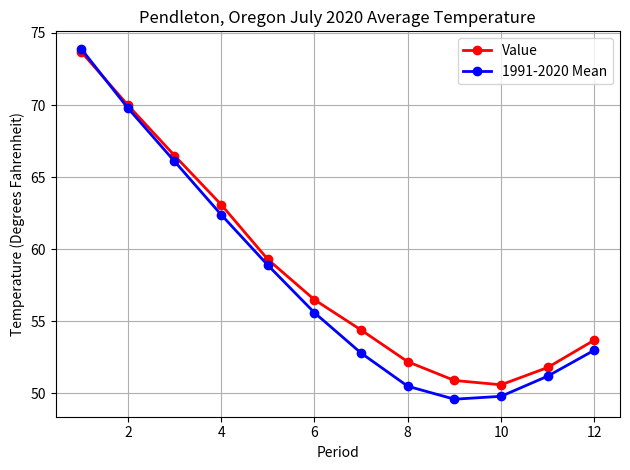

True or false: Value has more than 1 interior local peaks.

False